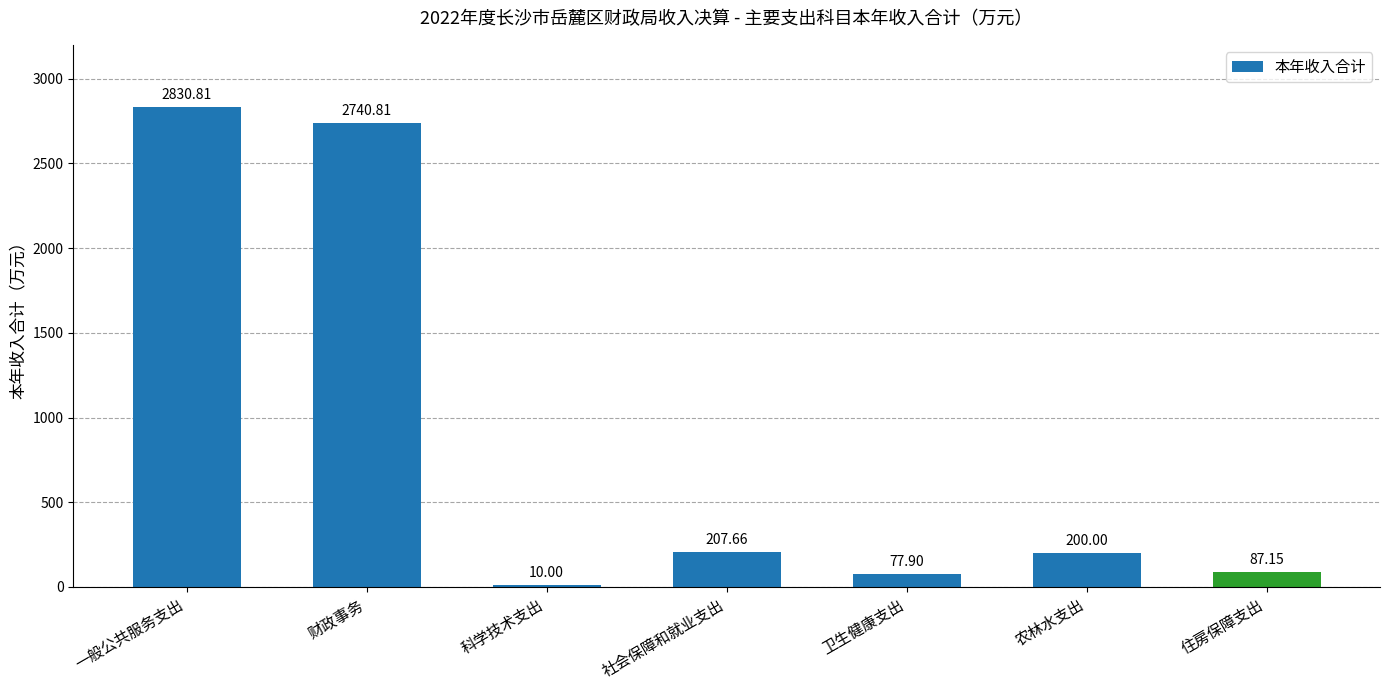

What is the average value?

879.2